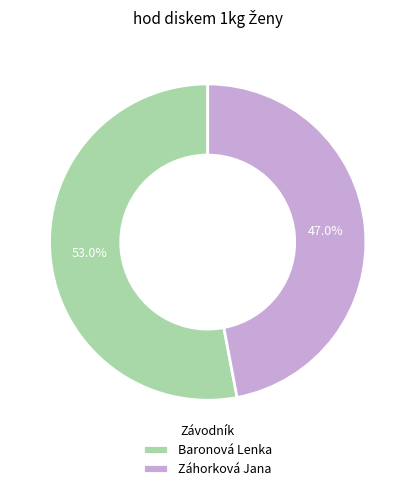

What portion of the pie excludes Baronová Lenka?

47.0%